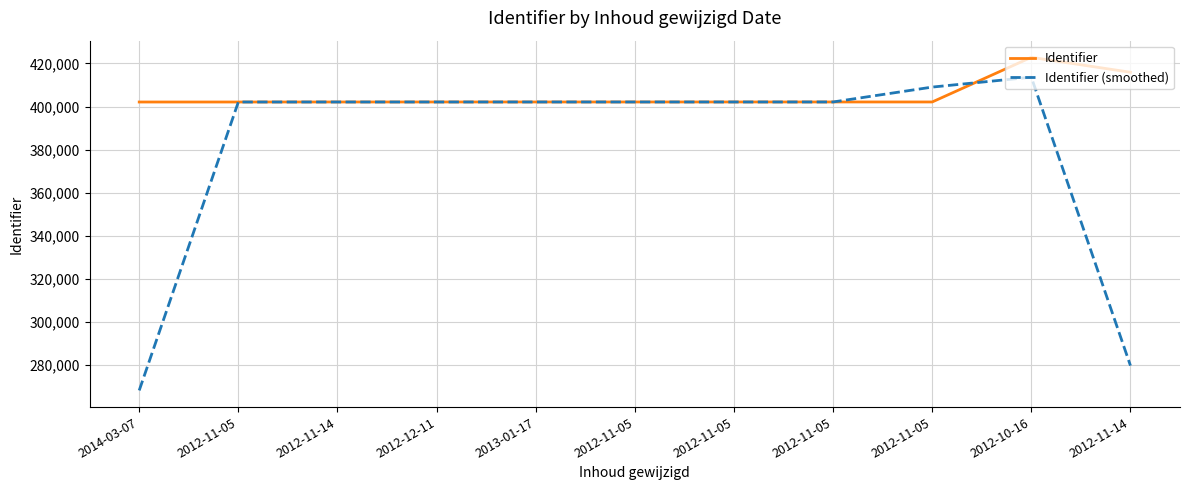

At which category is the sum across all series the highest?

2012-10-16